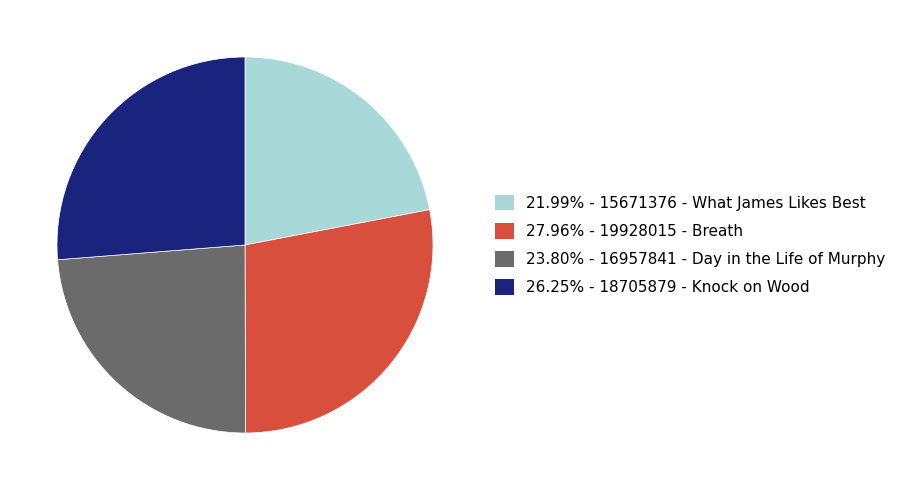

Does any single category account for the majority?

No